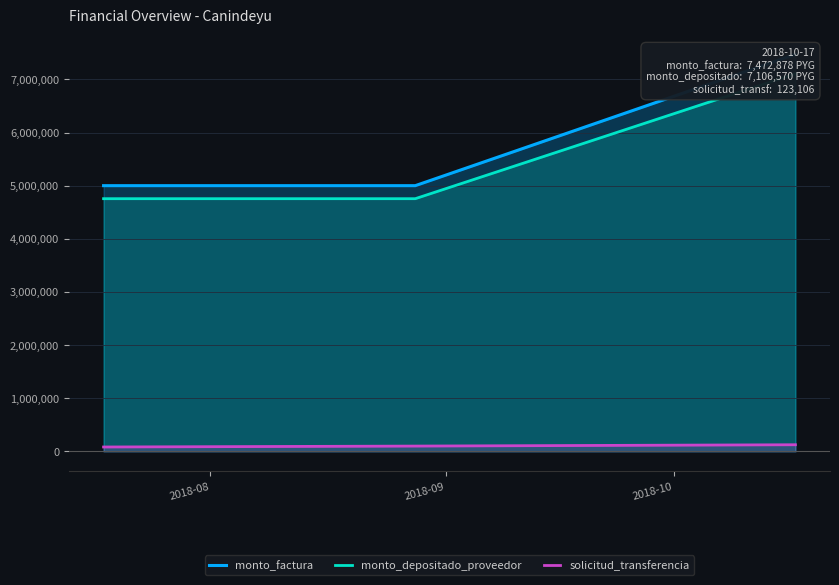

What is the greatest value displayed?

7472878